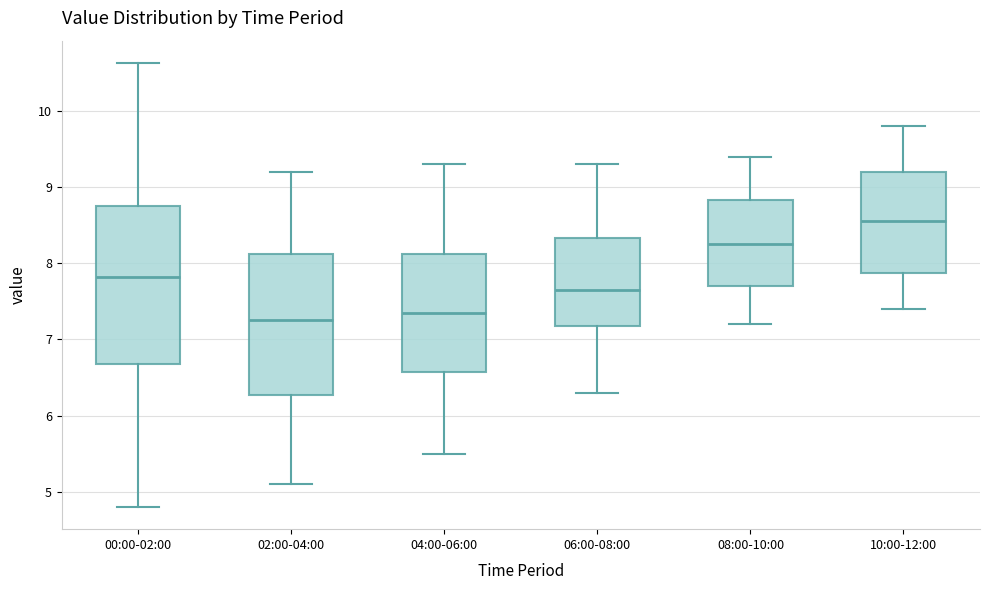

Which box is the tallest, from its lower edge to its upper edge?

00:00-02:00